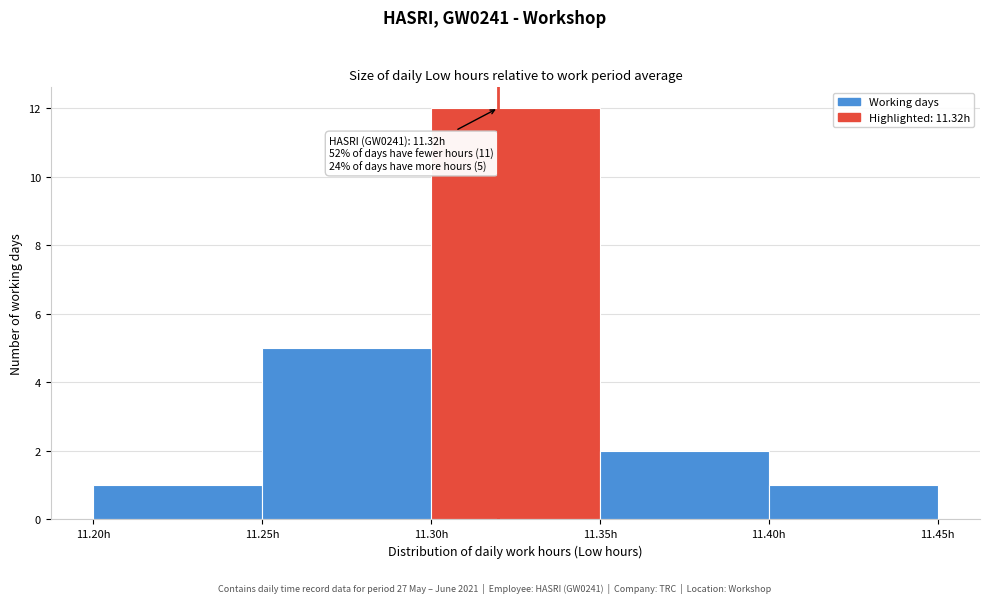

Which range on the x-axis has the tallest bar?

11.30 to 11.35